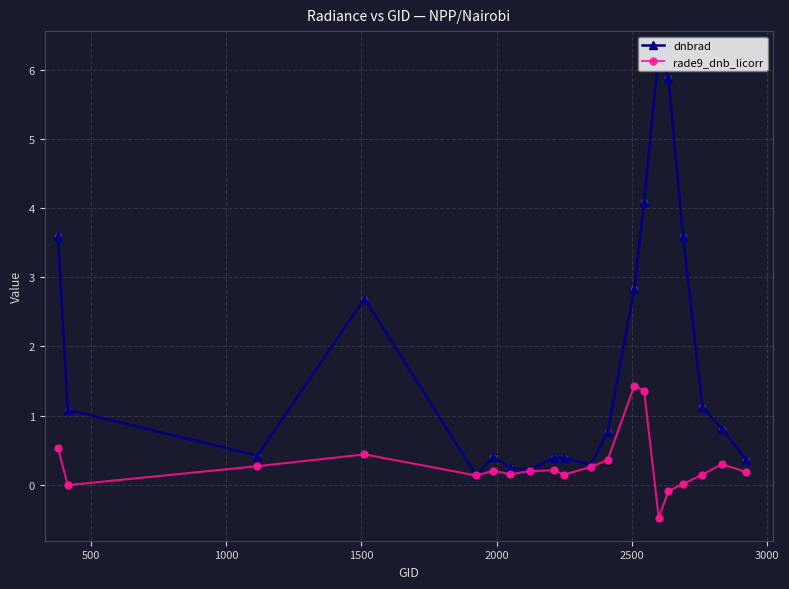

Which series has the widest spread of values?

dnbrad